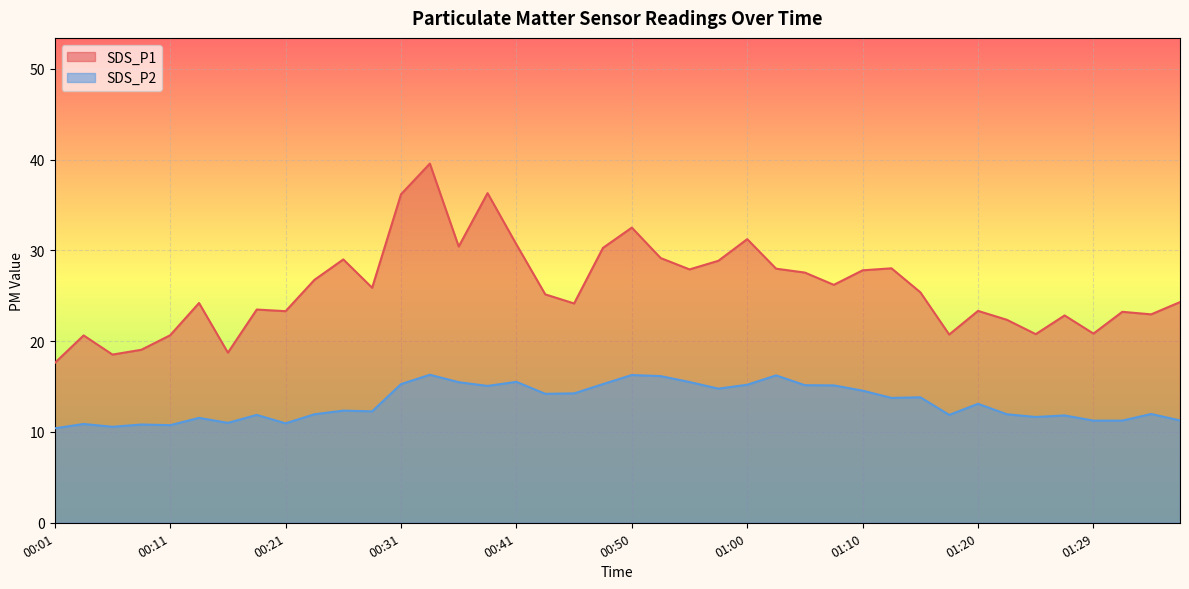

Rank the series at 01:37 from lowest to highest value.

SDS_P2, SDS_P1